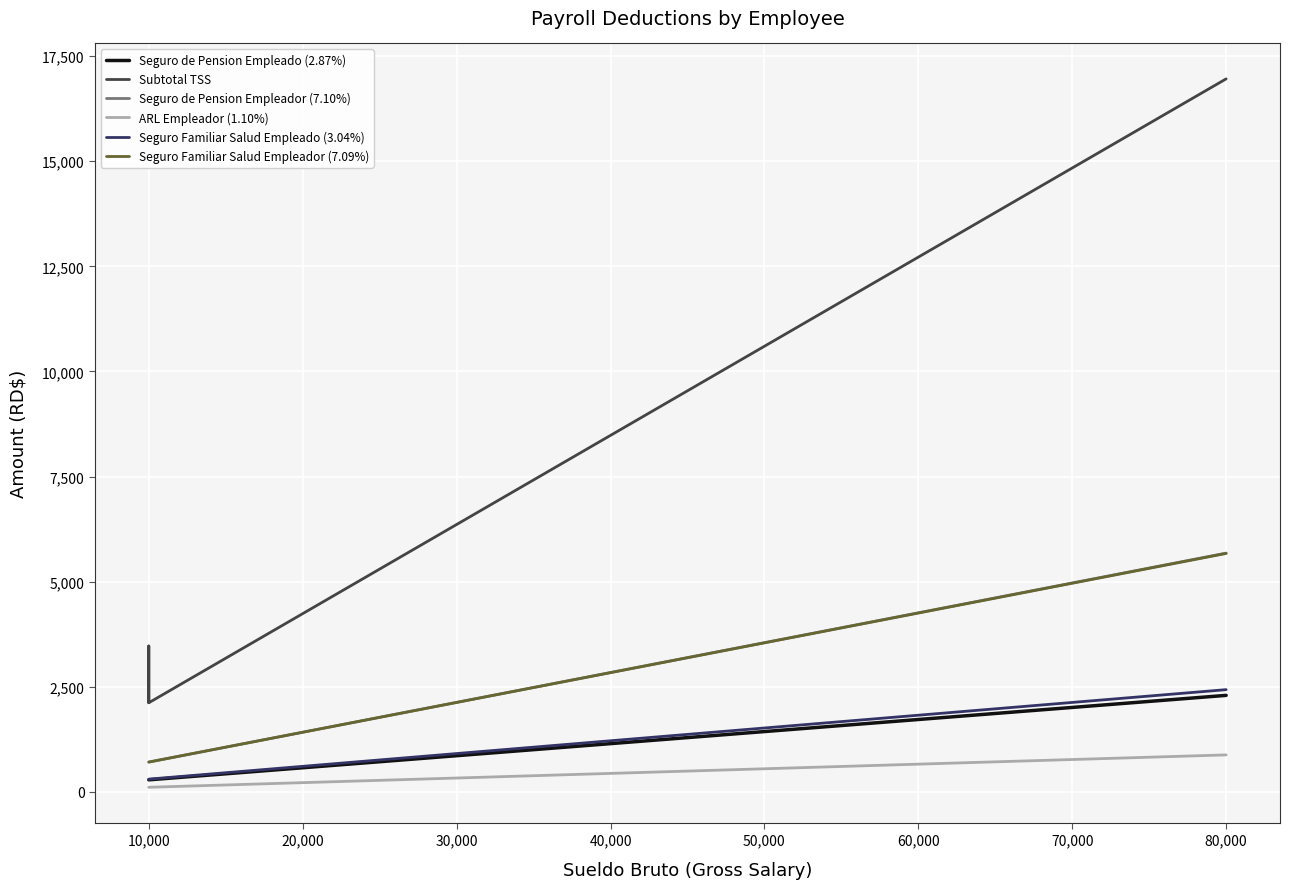

The value of Seguro Familiar Salud Empleado (3.04%) at 10 is 304.0. True or false?

True